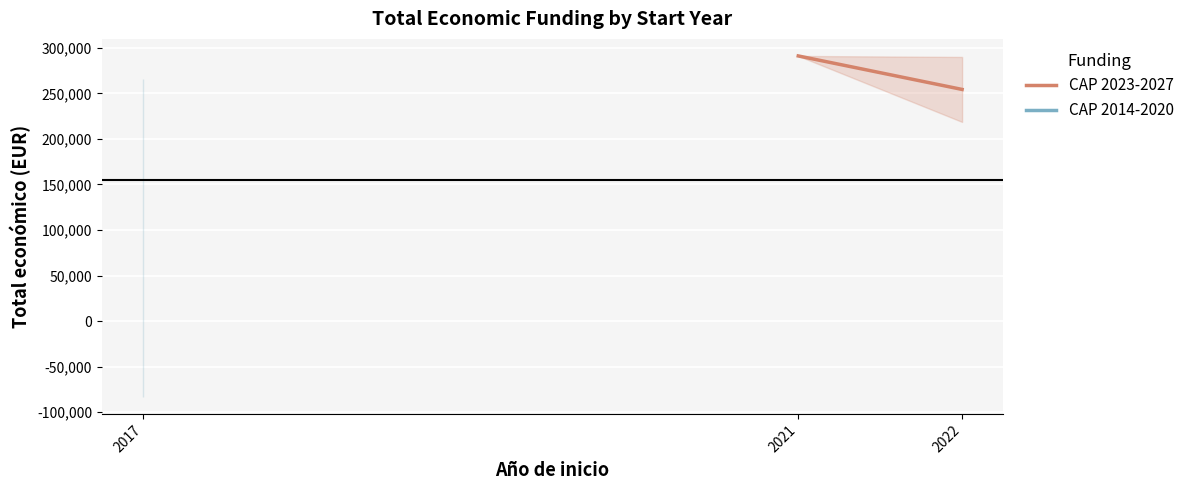

What is the value of the 2nd point from the left?

254405.2